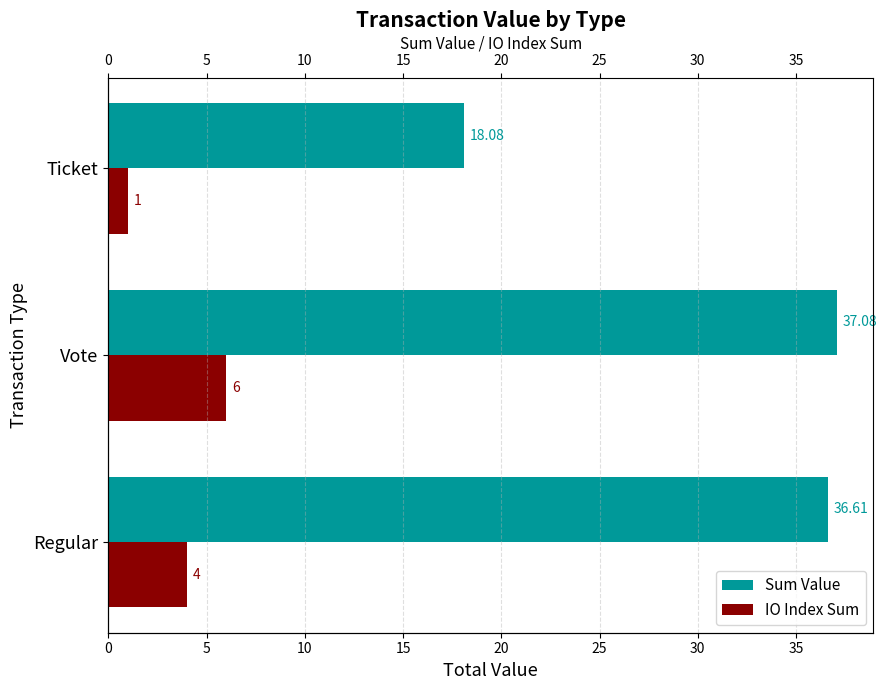

Which series changed the most between Vote and Ticket?

Sum Value